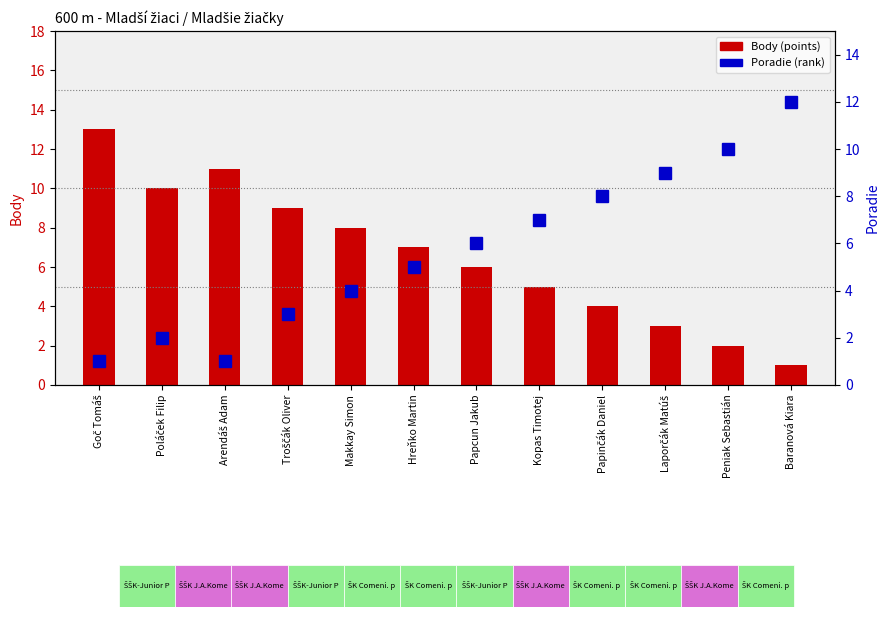

Between Peniak Sebastián and Arendáš Adam, which is larger?

Arendáš Adam